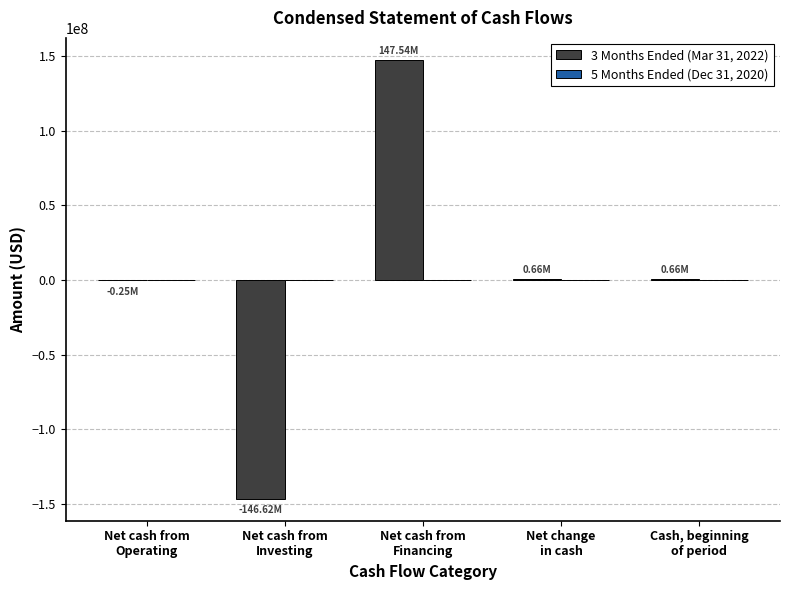

How many categories are shown in the chart?

5